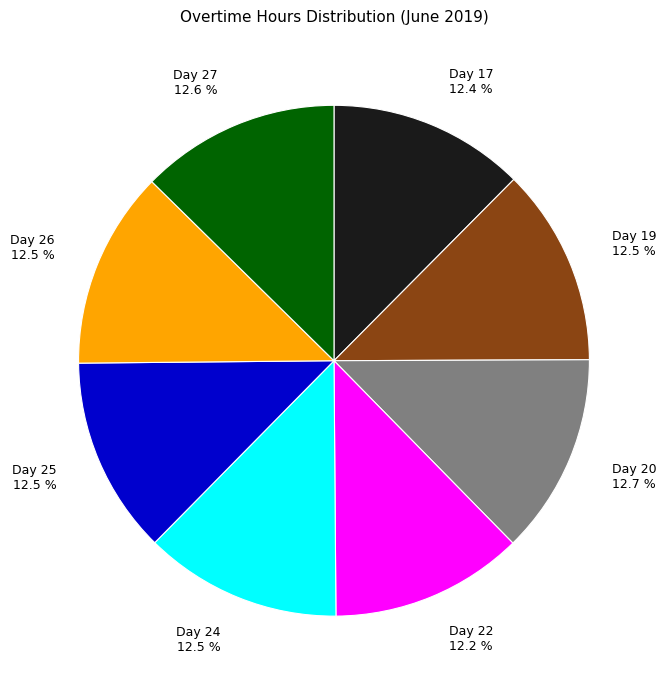

The Day 22 slice represents 12% of the pie. True or false?

True